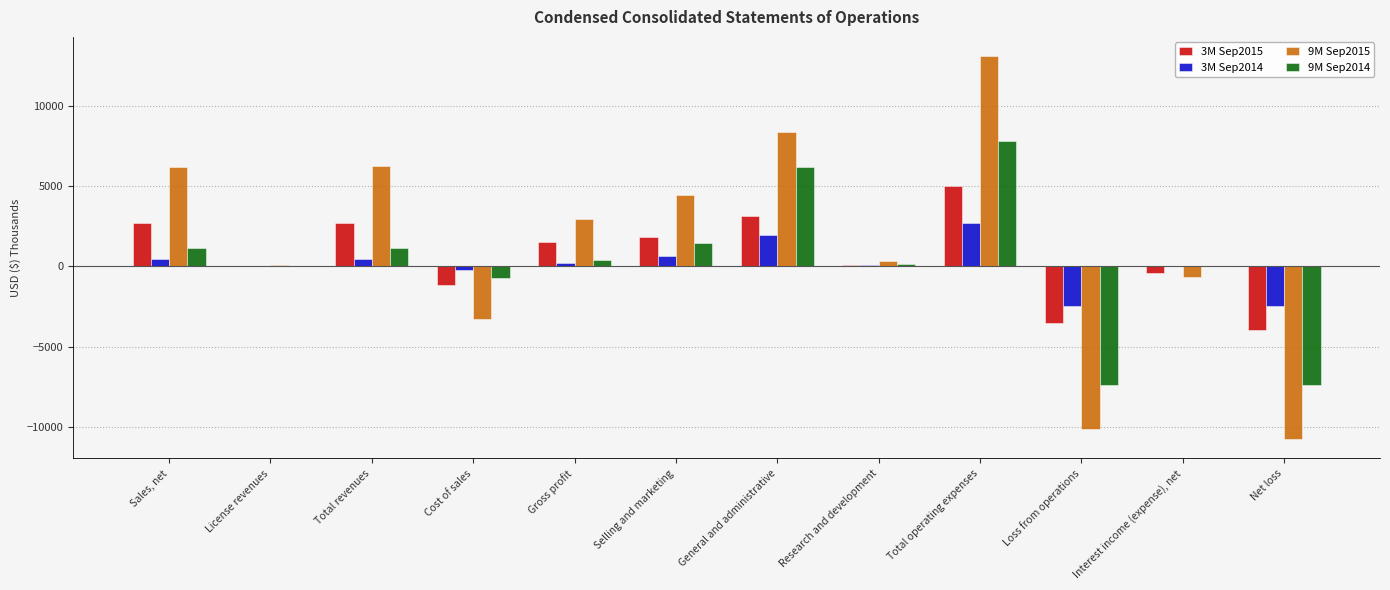

How many categories are shown in the chart?

12